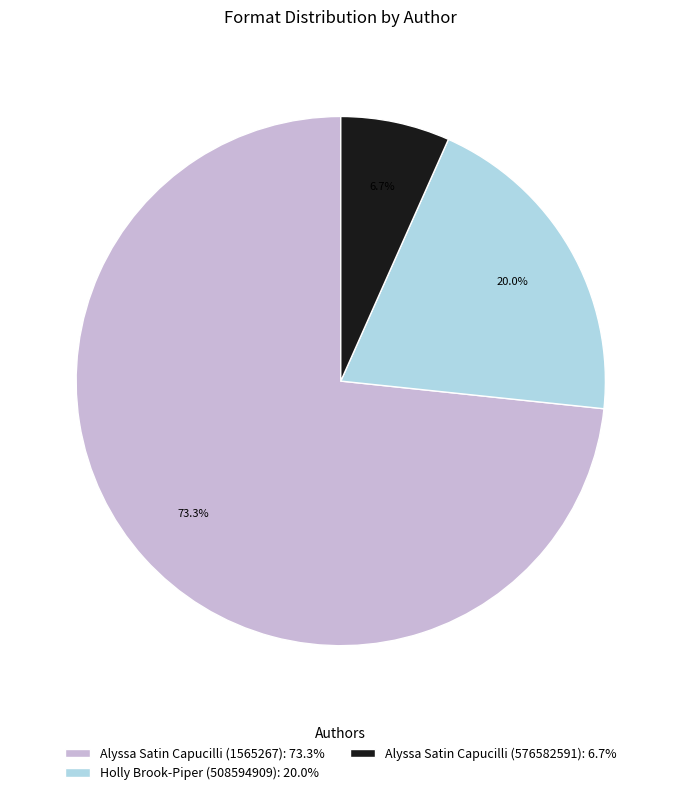

How many segments does this pie chart have?

3